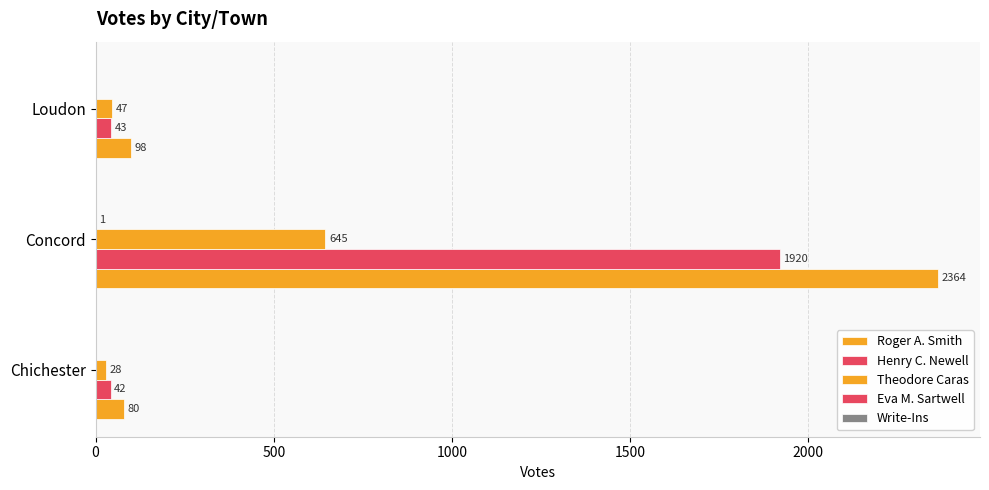

Count the number of data series in this chart.

4